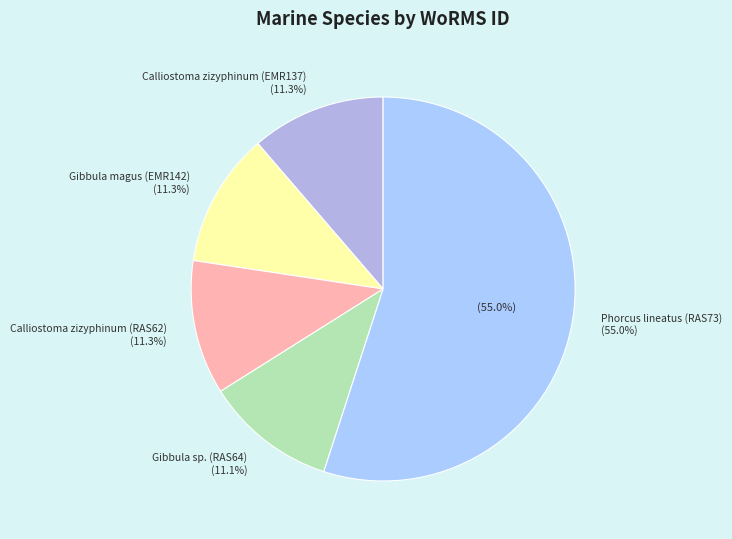

How many segments does this pie chart have?

5